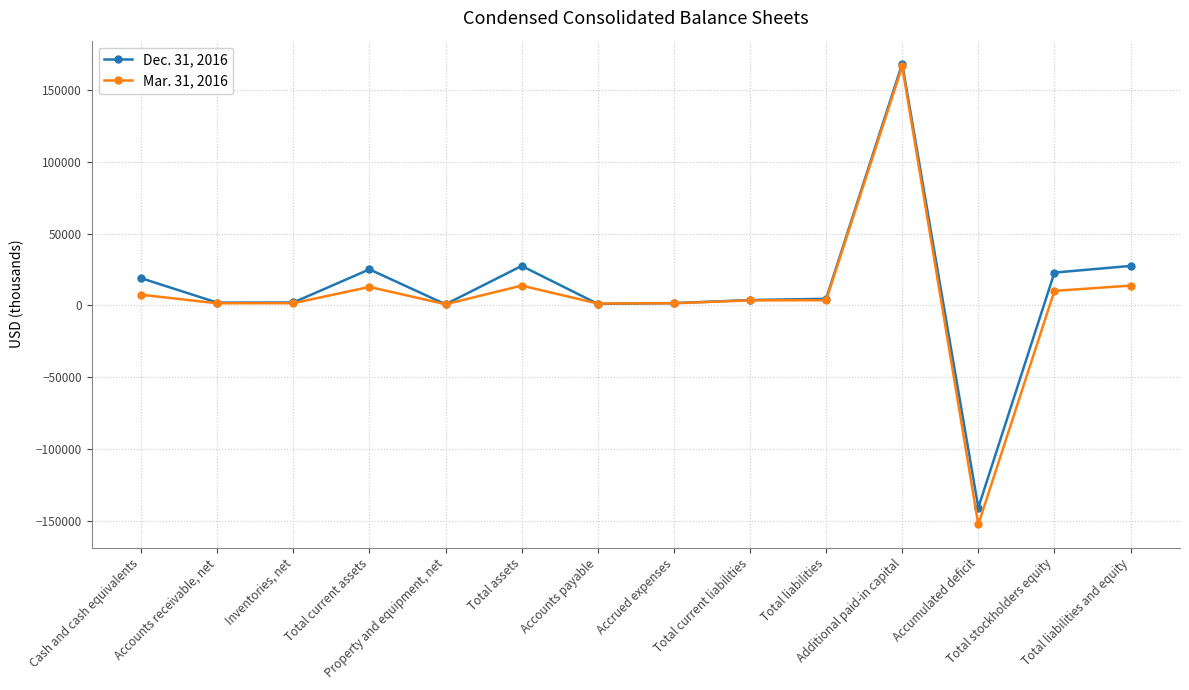

The Dec. 31, 2016 series shows 168198 at Additional paid-in capital. True or false?

True